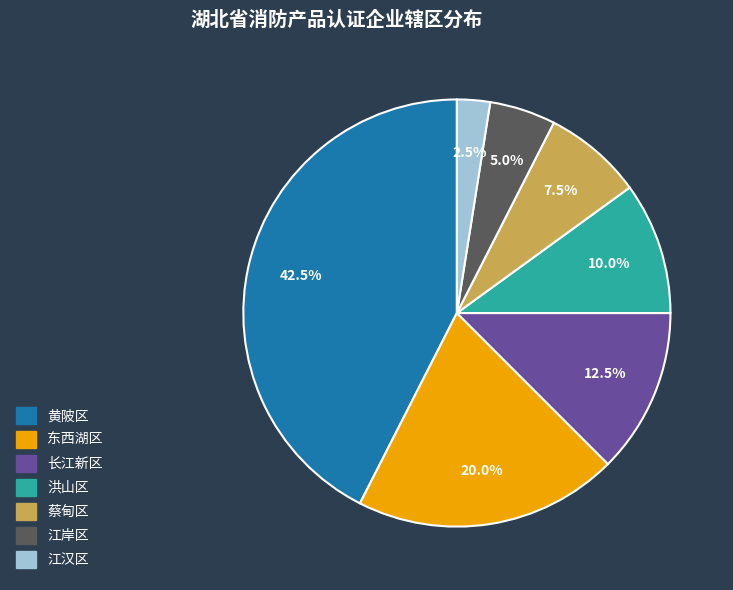

To the nearest percent, what is the average slice percentage?

14%